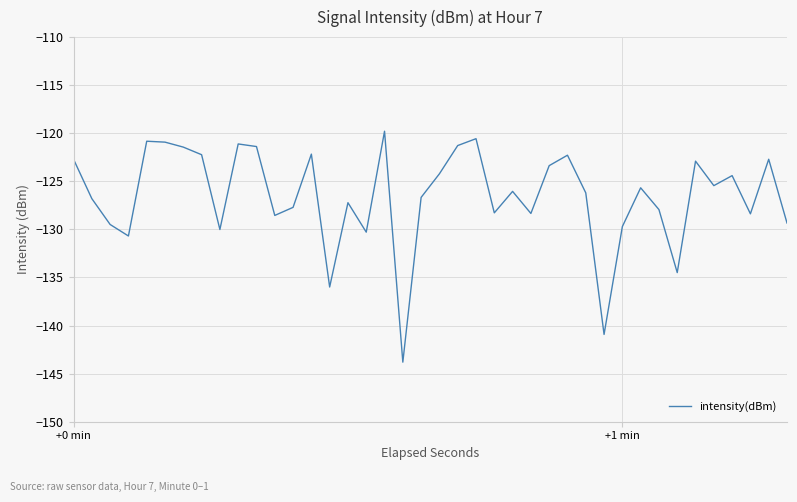

What is the difference between the maximum and minimum values?

24.0